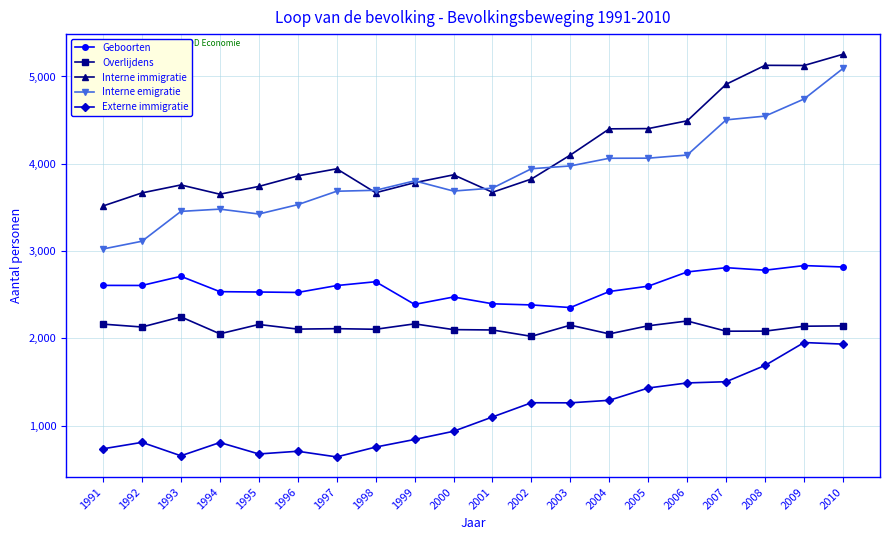

Where is the first local maximum for Overlijdens?

1993